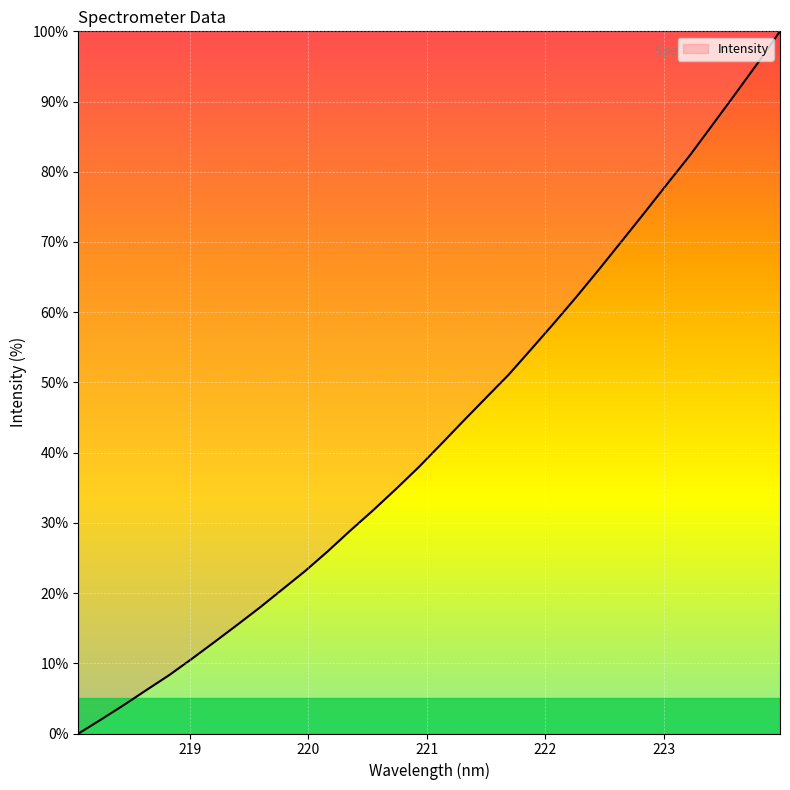

What is the maximum value shown in the chart?

100.0